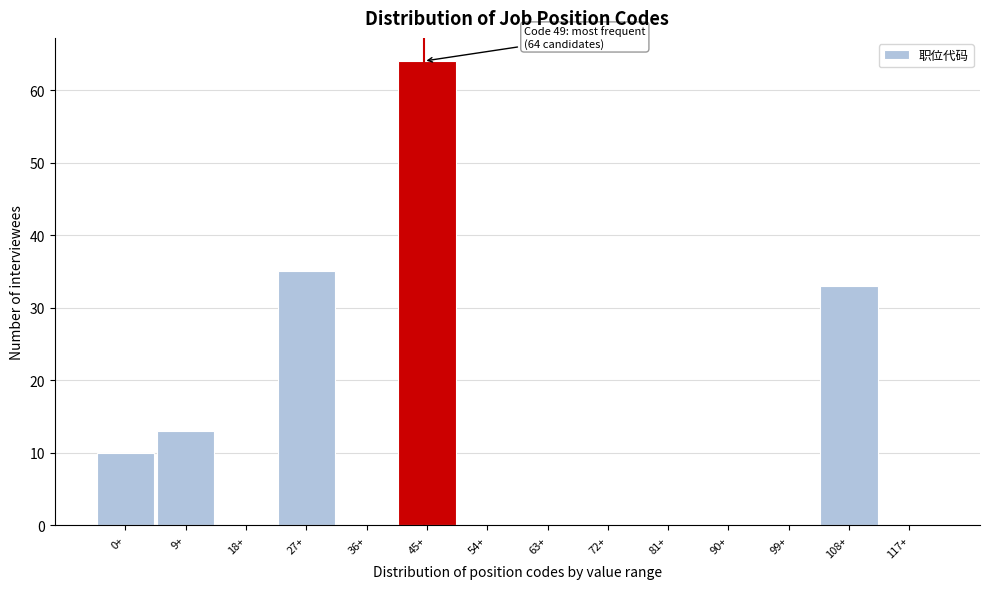

Reading left to right, what are all the values shown in this chart?

0+=10	9+=13	18+=0	27+=35	36+=0	45+=64	54+=0	63+=0	72+=0	81+=0	90+=0	99+=0	108+=33	117+=0